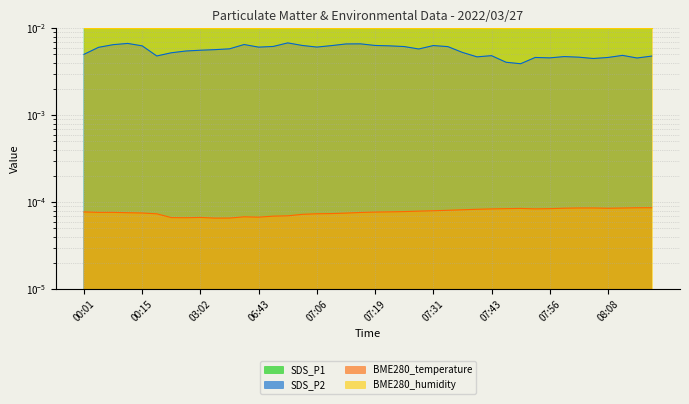

Is the value of SDS_P1 at 08:05 greater than the value of SDS_P2 at 07:46?

Yes